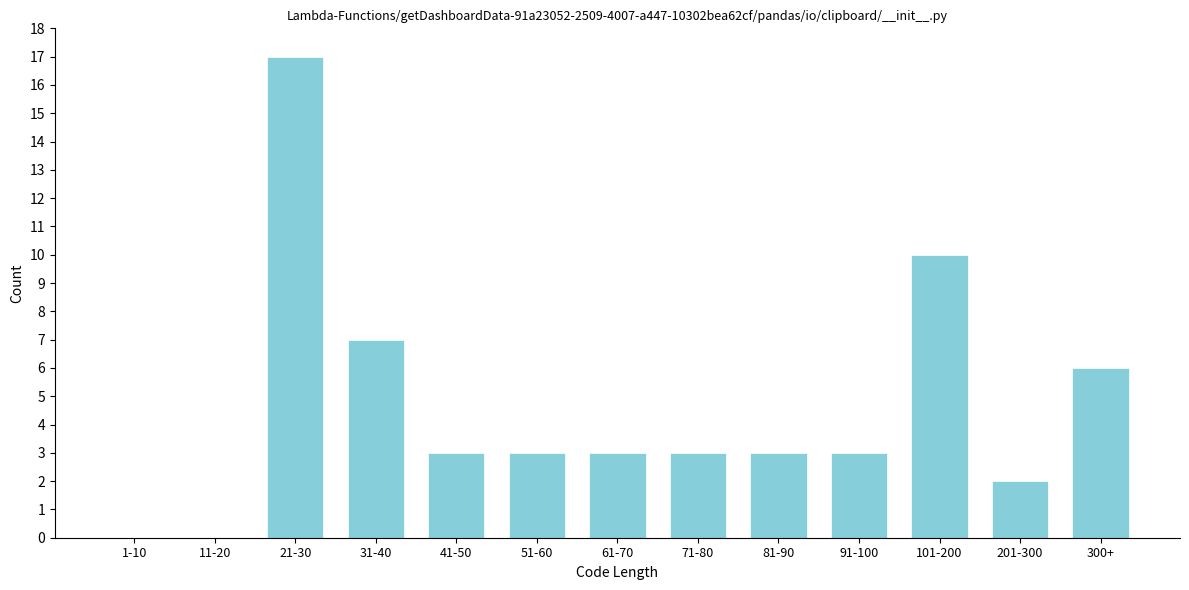

Reading right to left, list all the values displayed in this chart.

300+=6	201-300=2	101-200=10	91-100=3	81-90=3	71-80=3	61-70=3	51-60=3	41-50=3	31-40=7	21-30=17	11-20=0	1-10=0